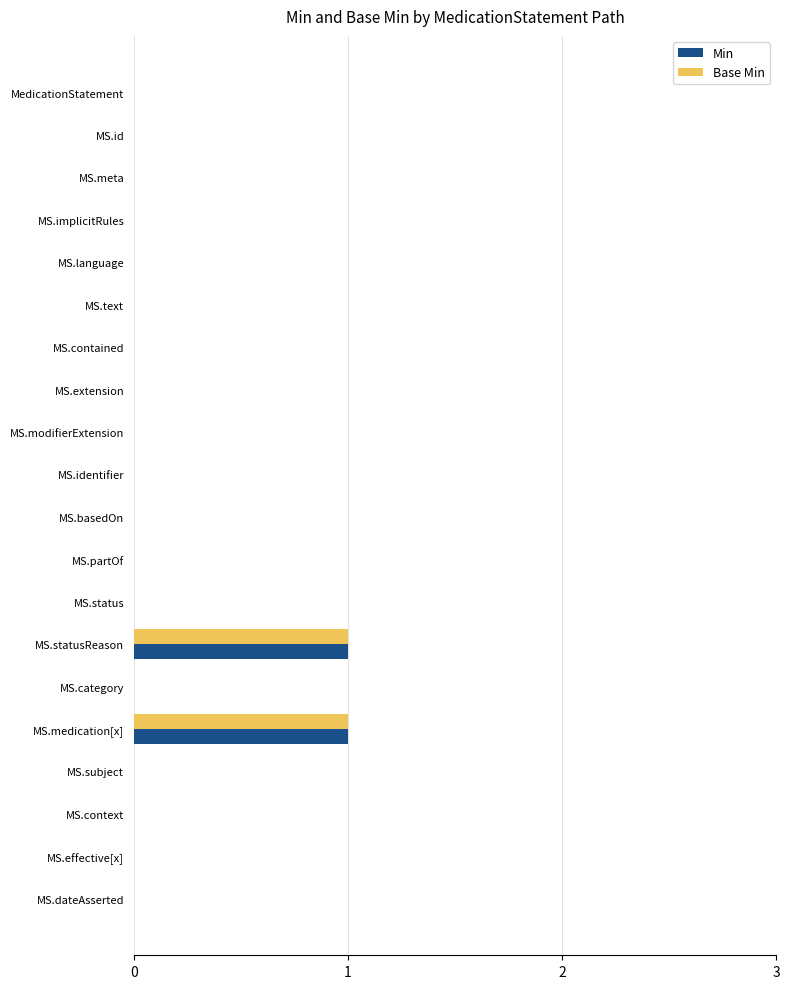

How many categories are shown in the chart?

20